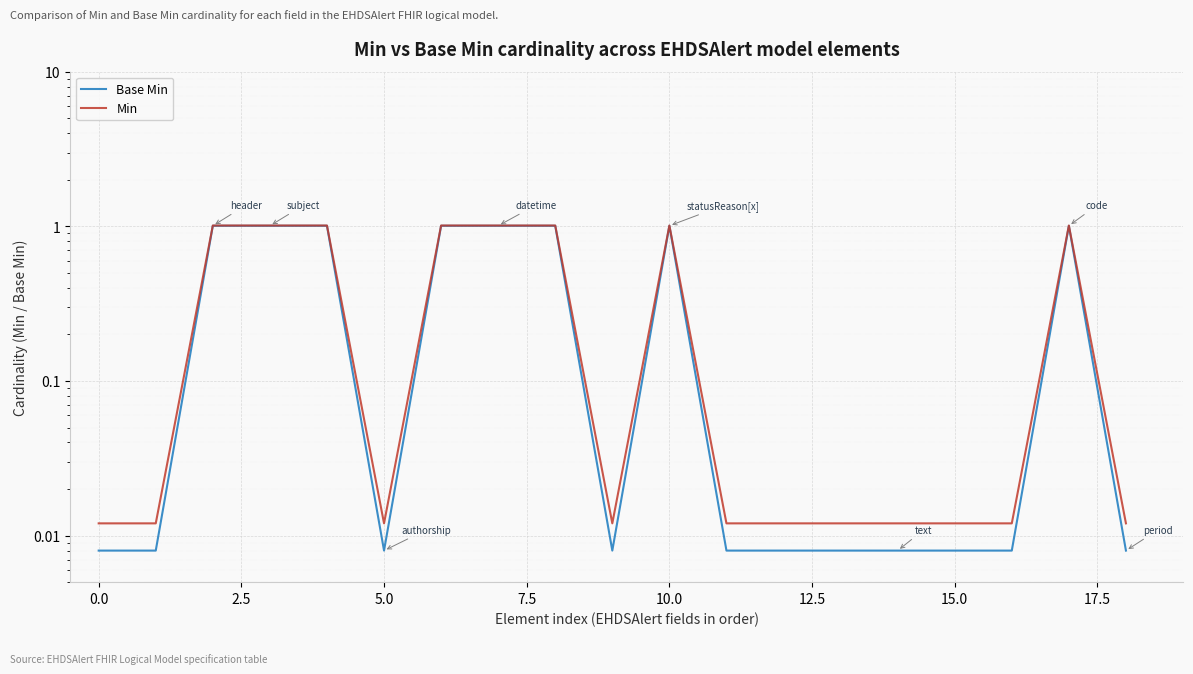

In Base Min, how many points are higher than both neighbors (excluding endpoints)?

2